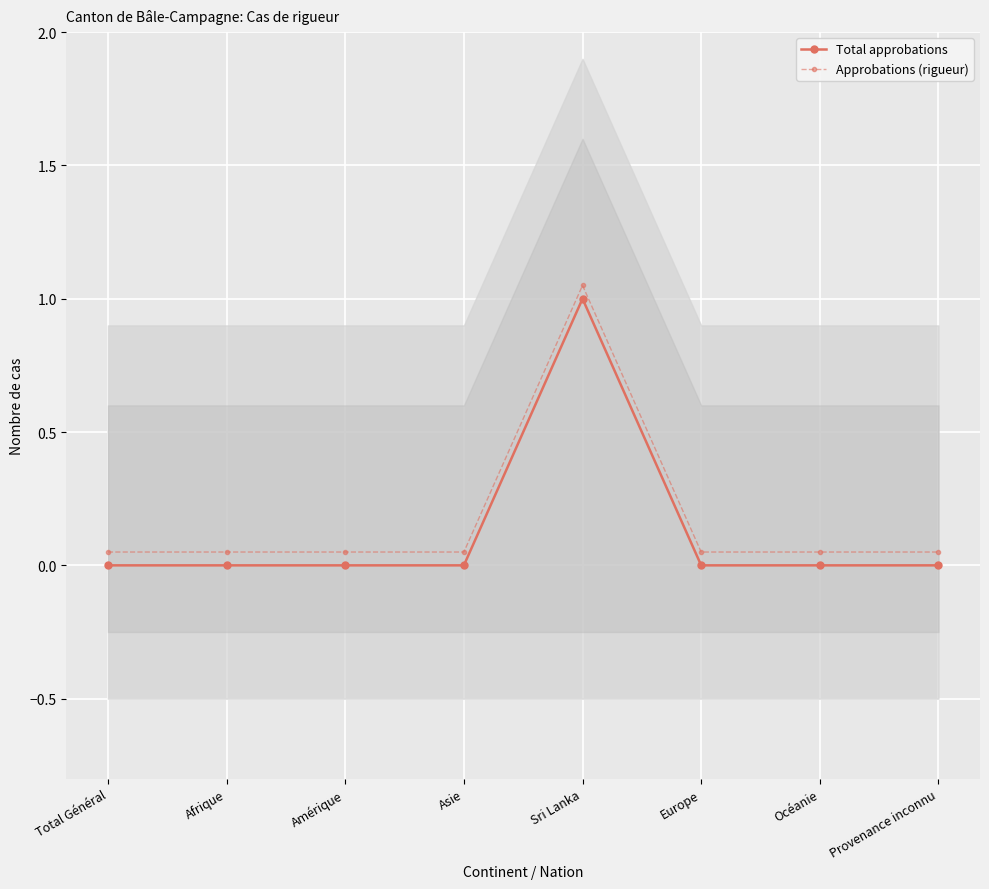

What is the sum of all Total approbations values?

1.0